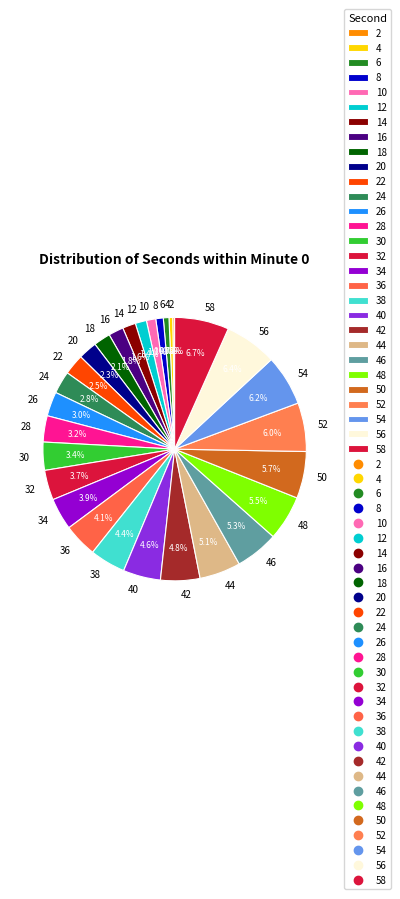

Which has a higher value, 6 or 58?

58